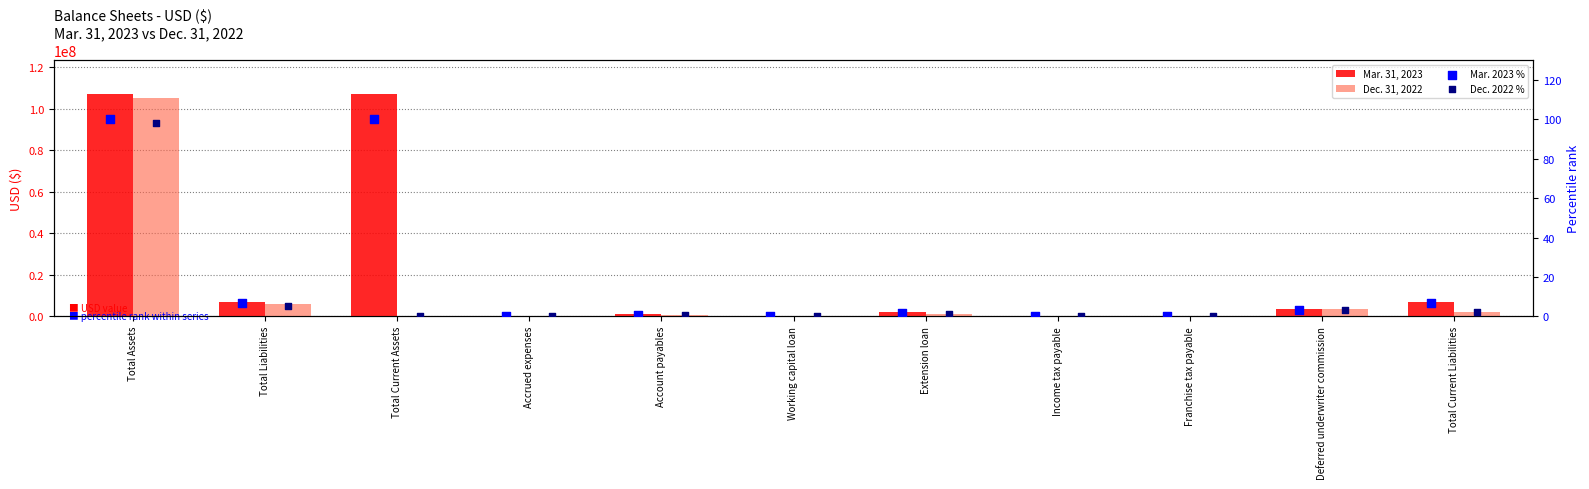

Which series contains the highest Y value?

Mar. 31, 2023